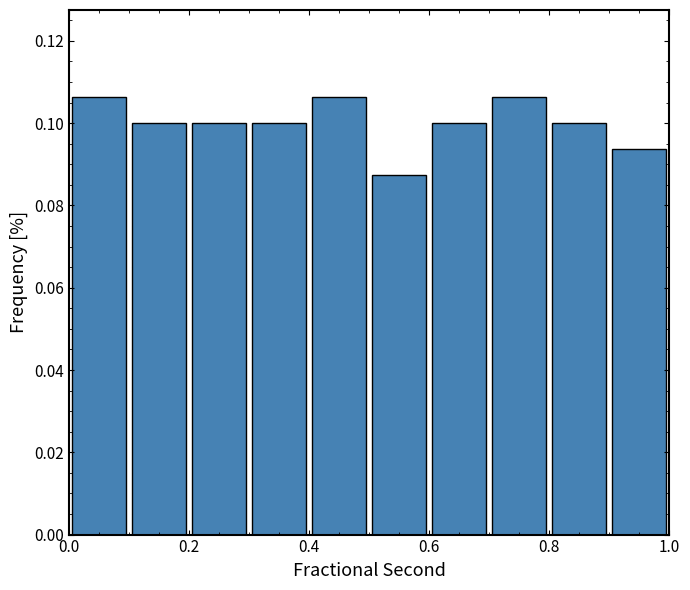

What is the height of the bar covering 0.0 to 0.1 on the x-axis? The values are not printed on the chart, so give them approximately, as read against the axis.

0.106